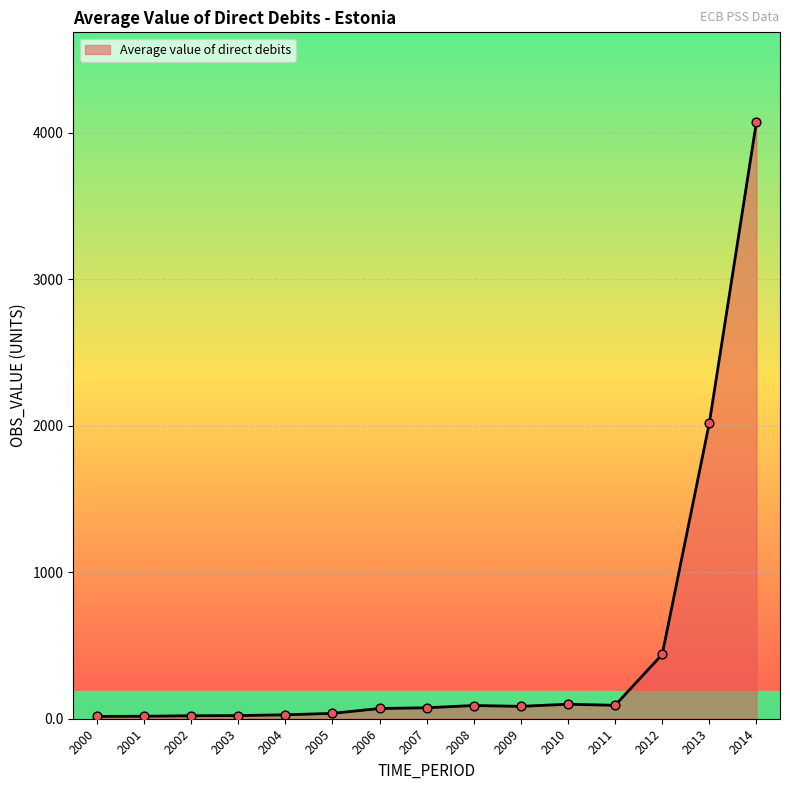

What is the change in value from 2005 to 2012?

+402.6